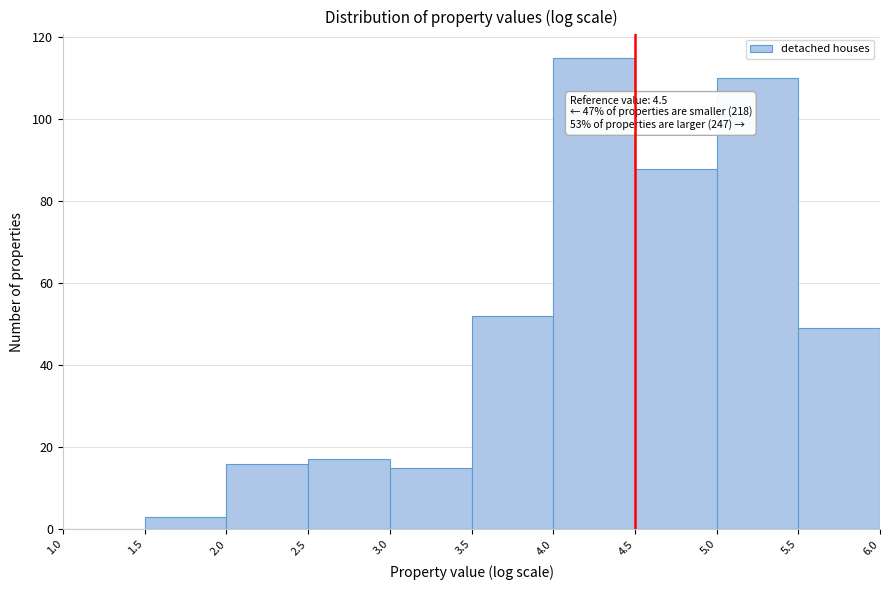

Over which range of the x-axis is the bar tallest?

4.0 to 4.5